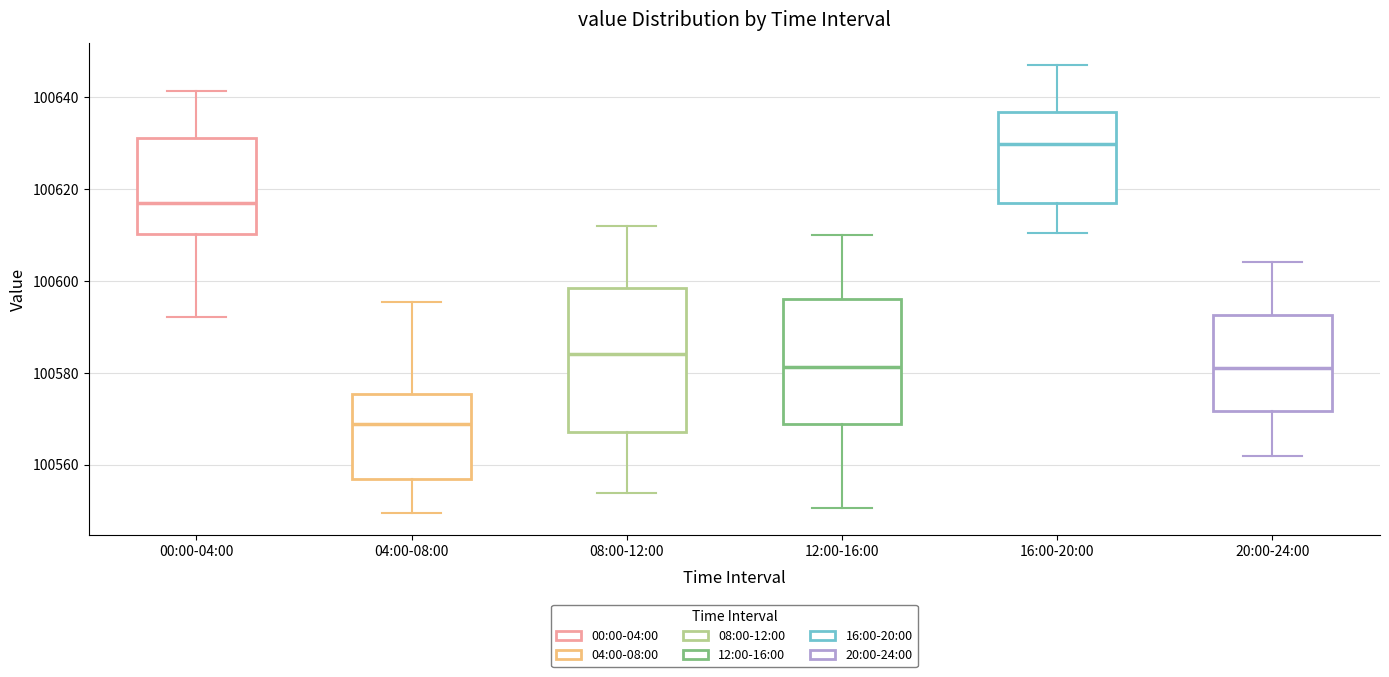

Which box is the tallest, from its lower edge to its upper edge?

08:00-12:00